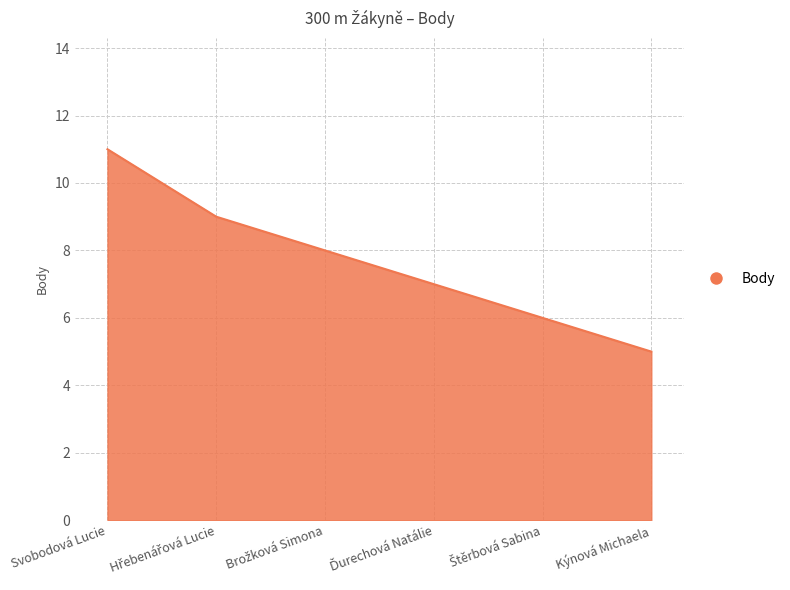

What is the minimum value shown in the chart?

5